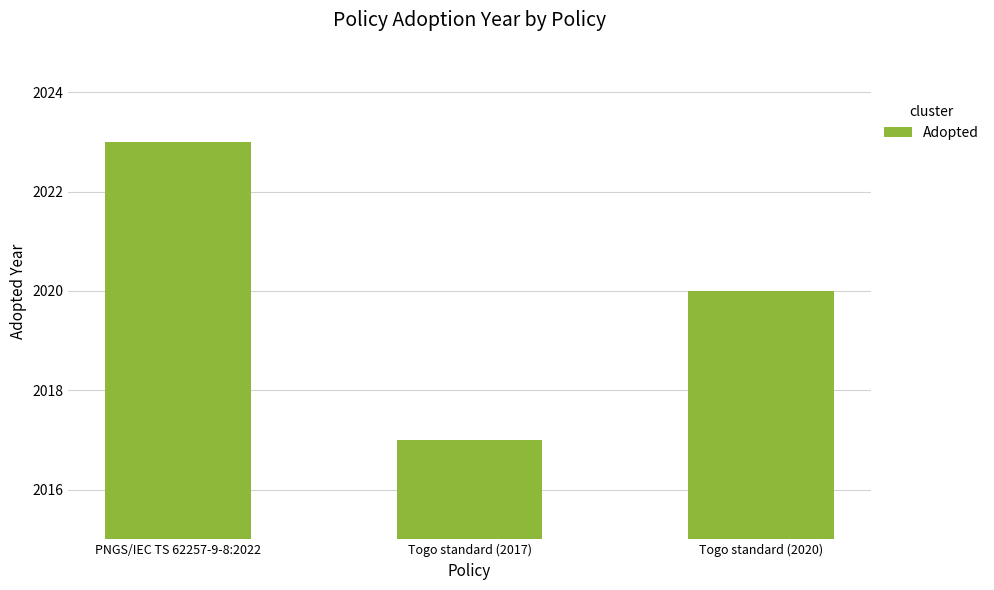

Reading left to right, list all the values displayed in this chart.

PNGS/IEC TS 62257-9-8:2022=2023	Togo standard (2017)=2017	Togo standard (2020)=2020